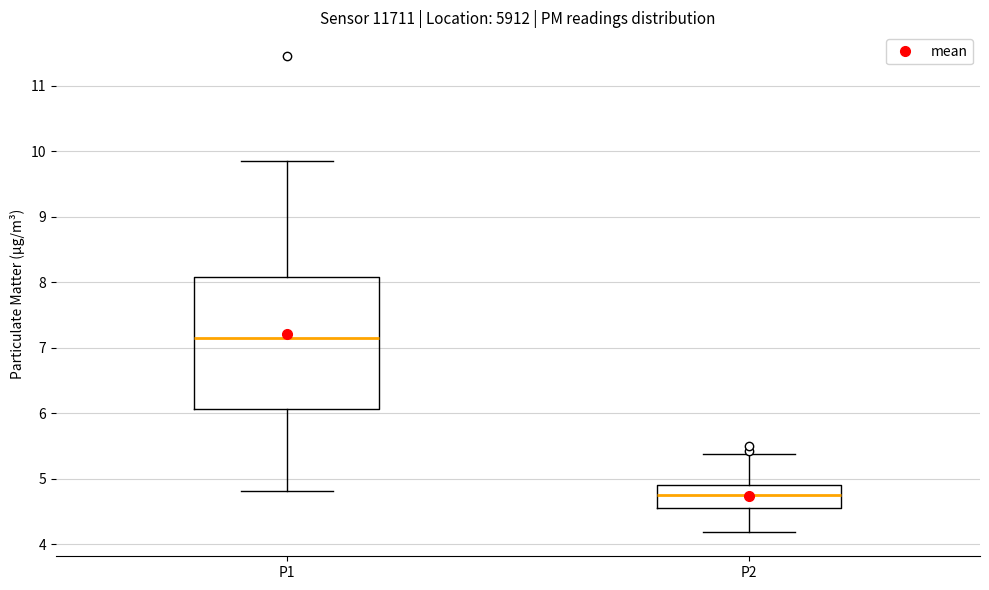

Reading left to right, read every box against the y-axis: the position of its median line, the range the box covers, and the ends of its whiskers. The values are not printed on the chart, so give them approximately, as read against the axis.

P1: median 7.1, box 6.1 to 8.1, whiskers 4.8 to 9.9
P2: median 4.8, box 4.6 to 4.9, whiskers 4.2 to 5.4